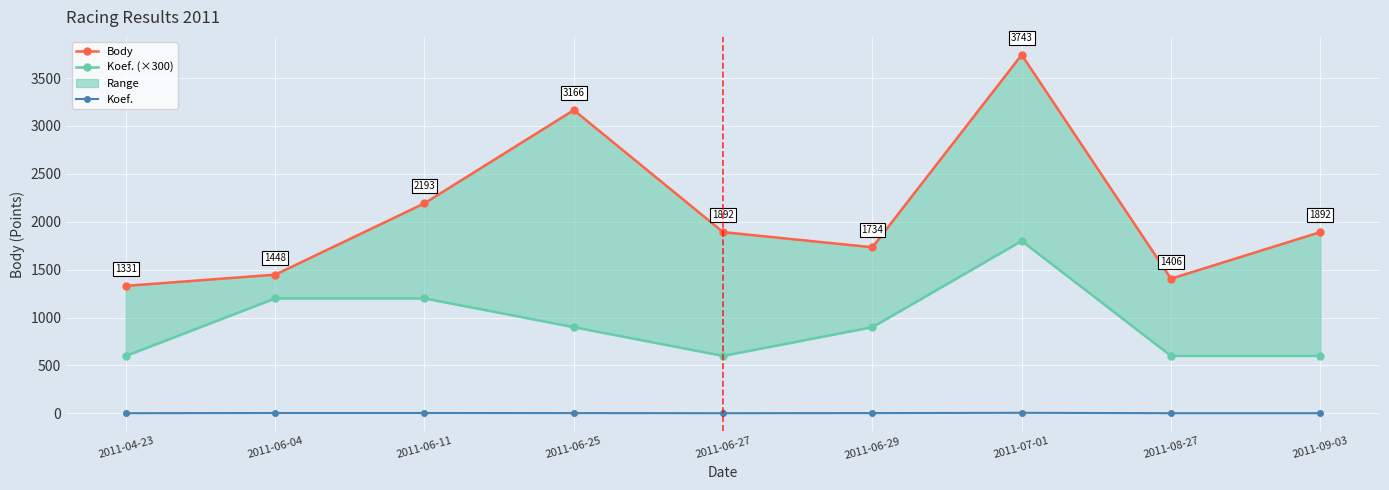

True or false: Koef. and Body cross at least once.

False